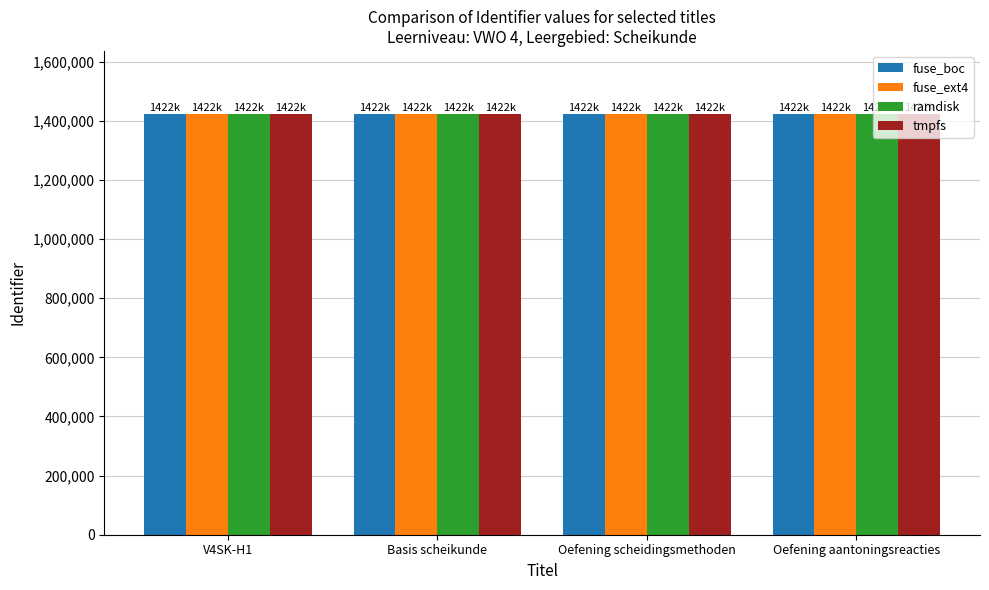

What is the spread (max minus min) of values at Oefening aantoningsreacties?

10